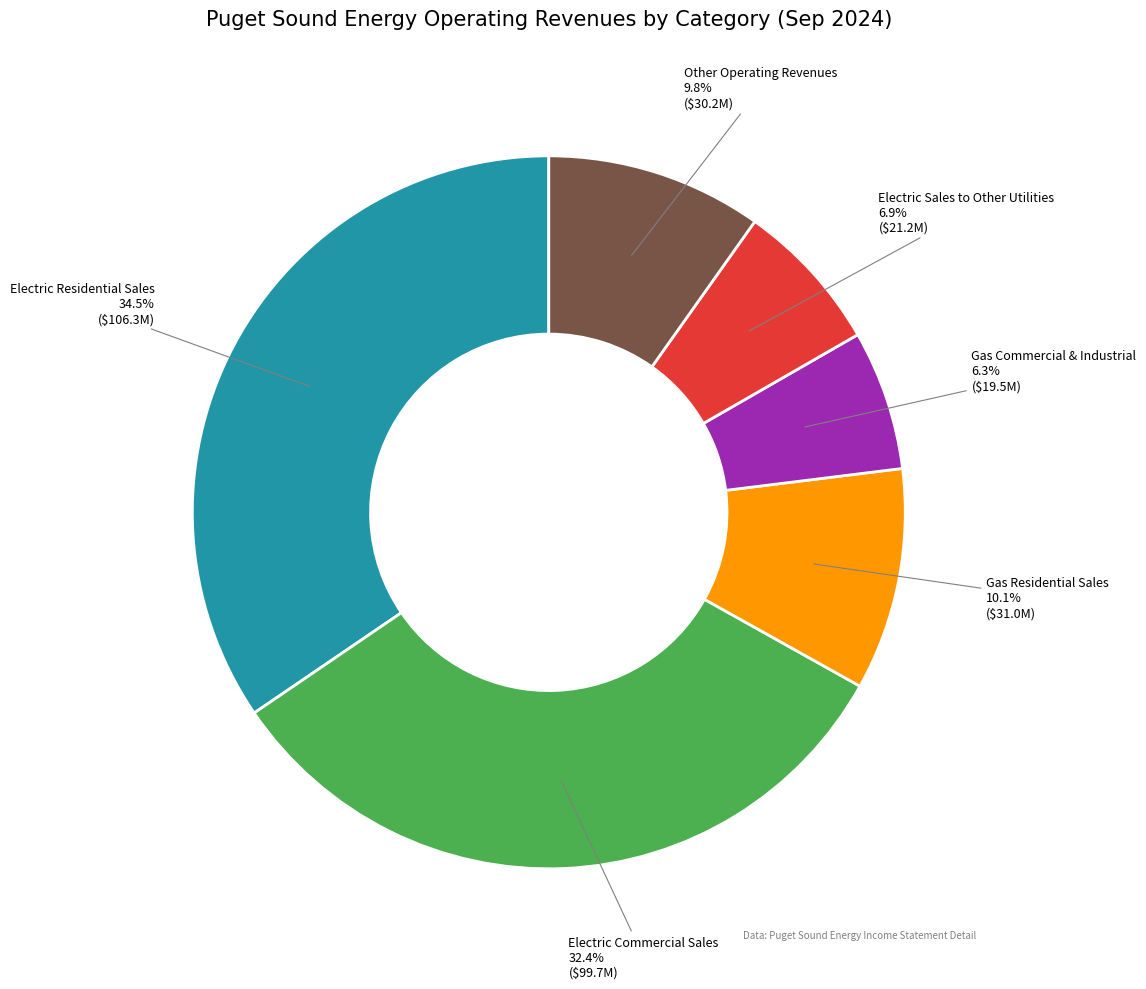

Does any single category account for the majority?

No